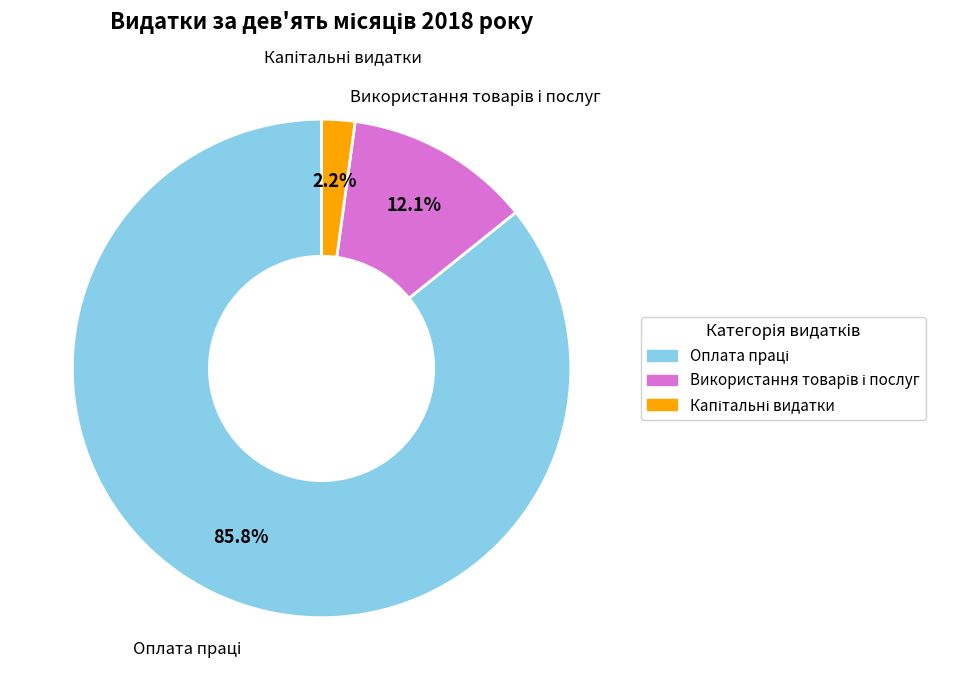

Is there a majority slice in this chart?

Yes